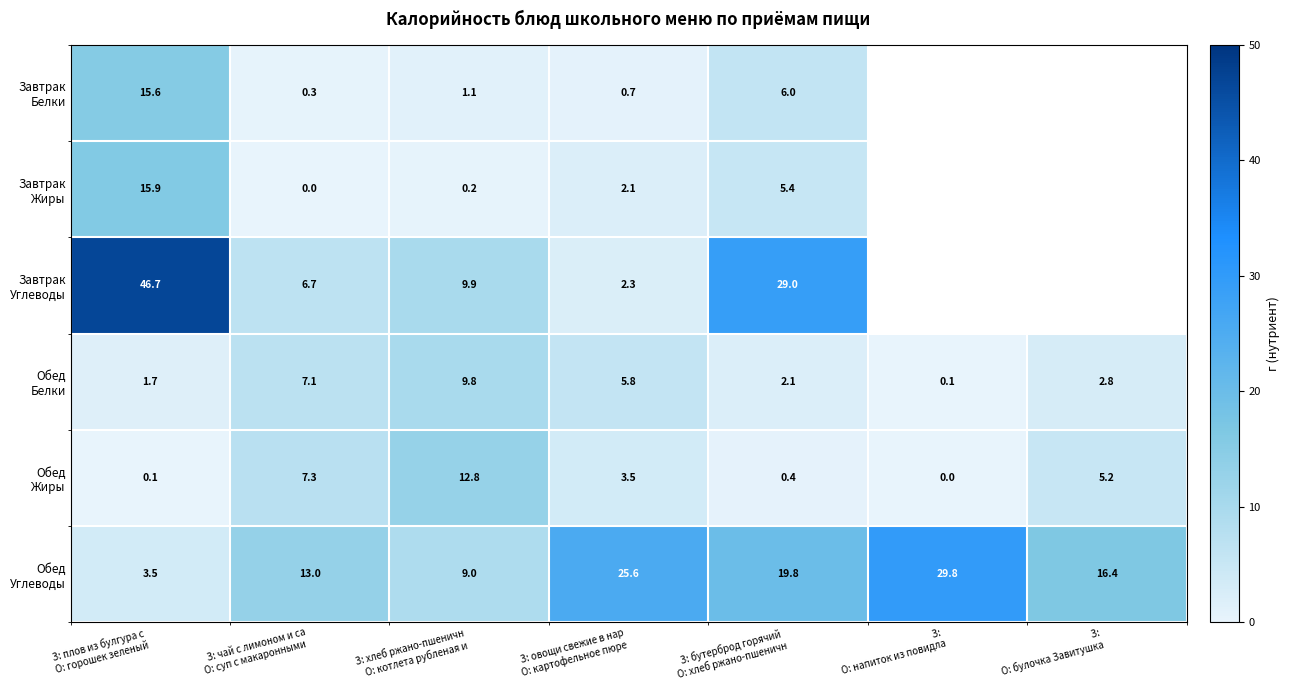

The Завтрак Углеводы series shows 4.1 at З: хлеб ржано-пшеничн О: котлета рубленая и. True or false?

False